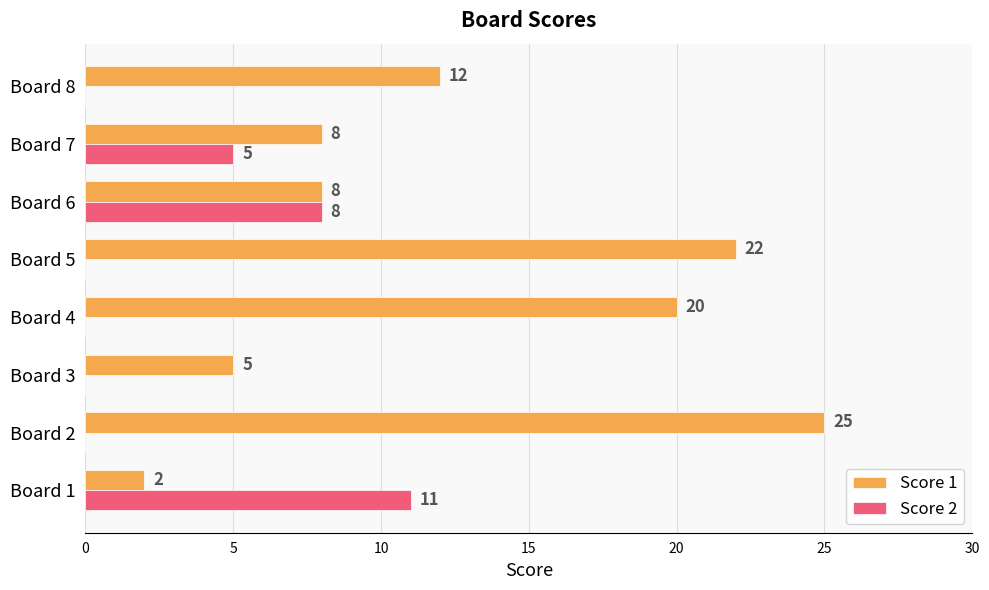

What is the sum of all Score 1 values?

102